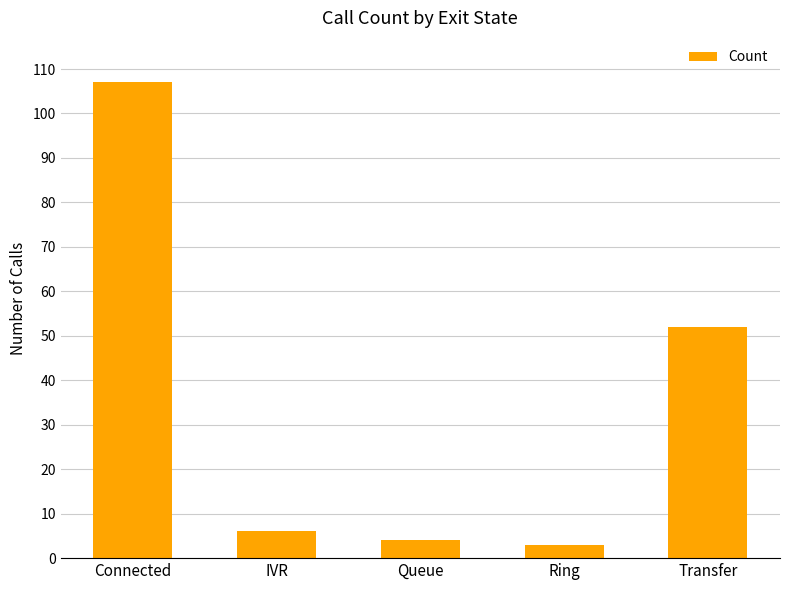

Is it true that the value at Queue is 4?

True